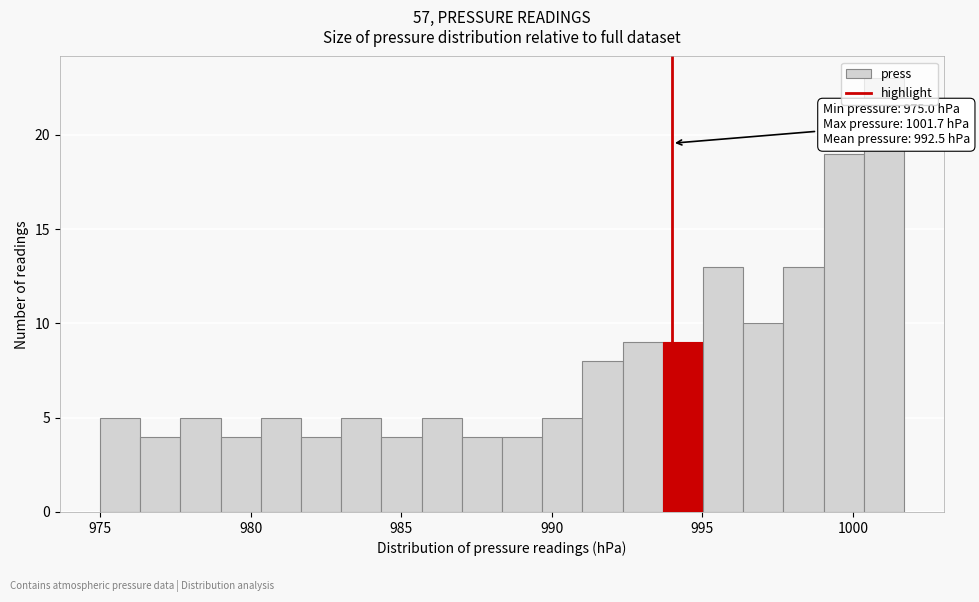

Read against the x-axis, roughly where is the centre of the tallest bar?

1001.0